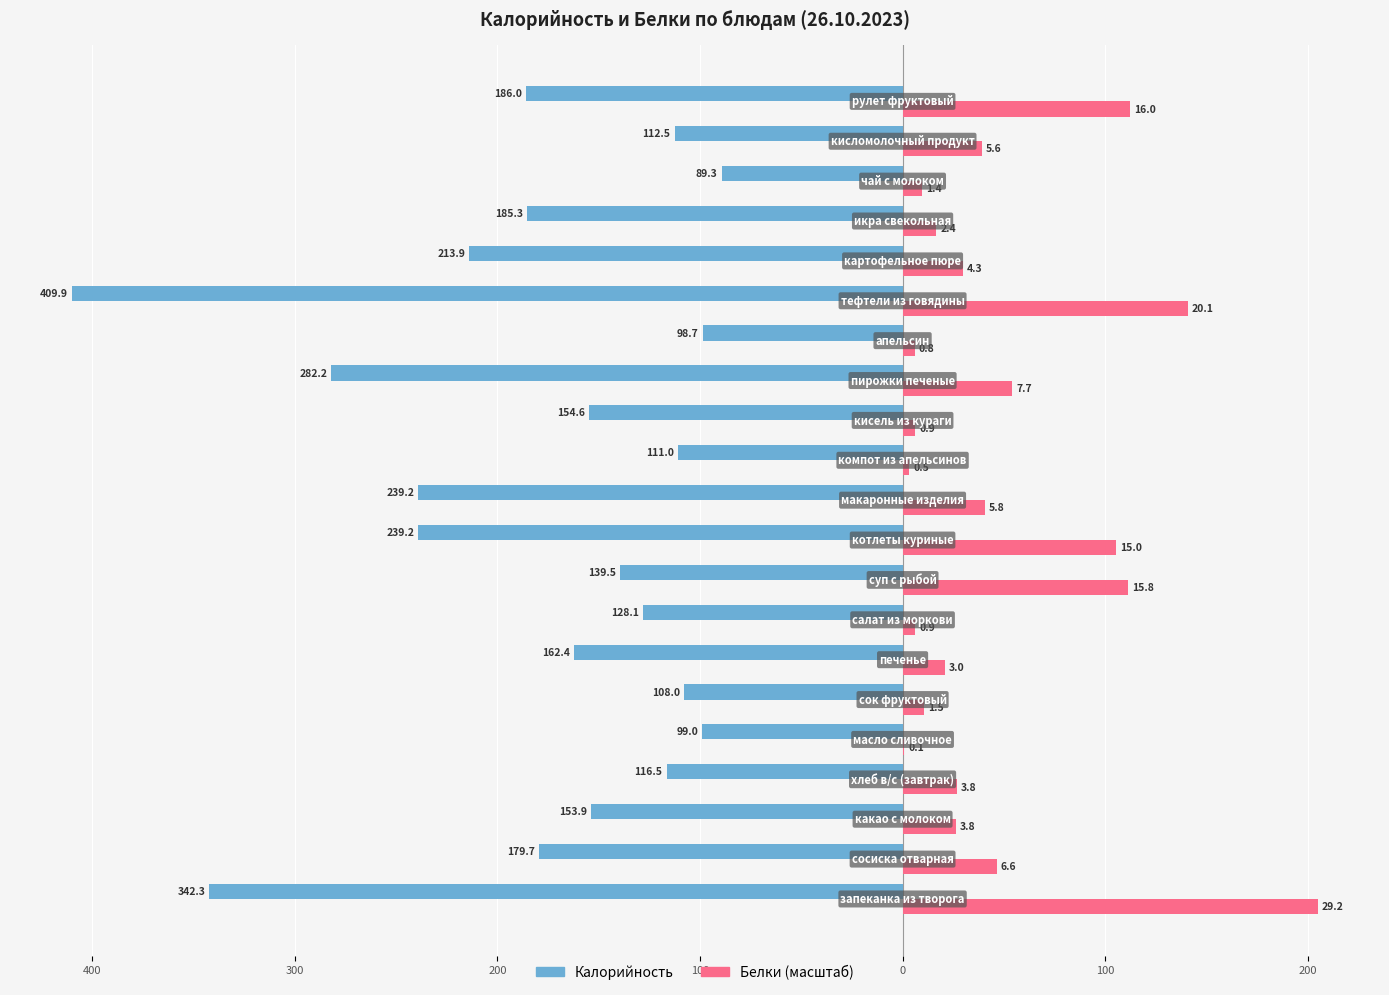

Reading right to left, list all the values displayed in this chart.

Калорийность: -186.0	-112.5	-89.3	-185.3	-213.9	-409.9	-98.7	-282.2	-154.6	-111.0	-239.2	-239.2	-139.5	-128.1	-162.4	-108.0	-99.0	-116.5	-153.9	-179.7	-342.3
Белки (масштаб): 112.2	39.3	9.8	16.6	29.9	140.7	5.9	54.2	6.2	3.4	40.6	105.2	111.2	6.3	20.8	10.5	0.8	26.7	26.4	46.4	205.0